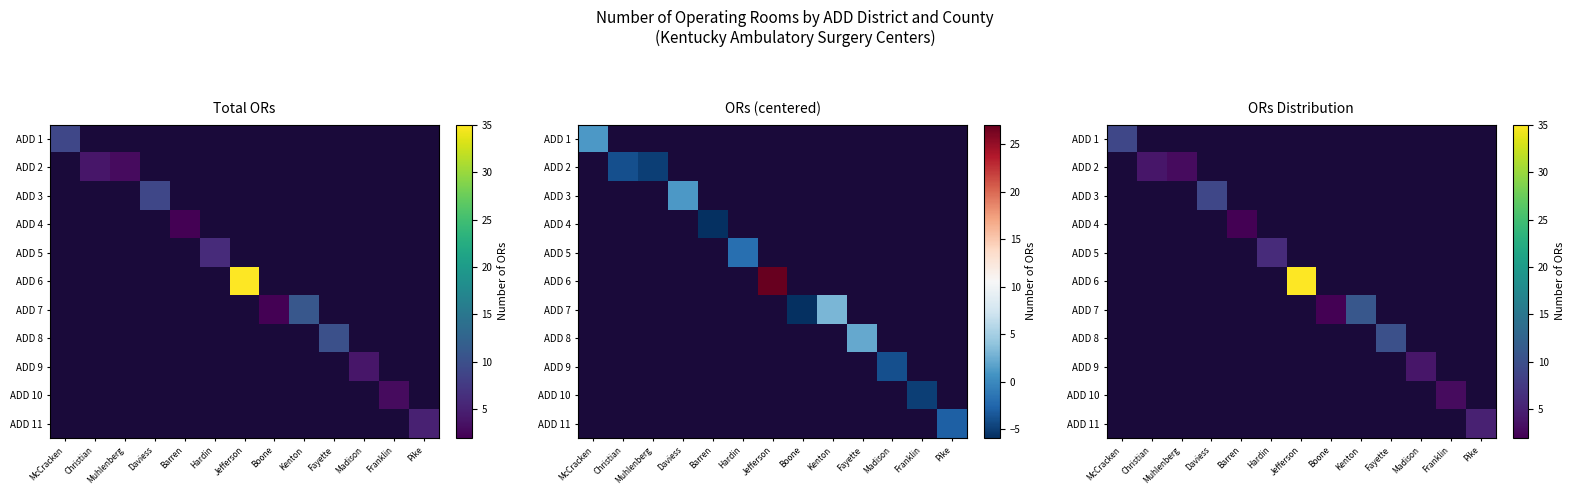

What is the minimum value shown in the chart?

2.0